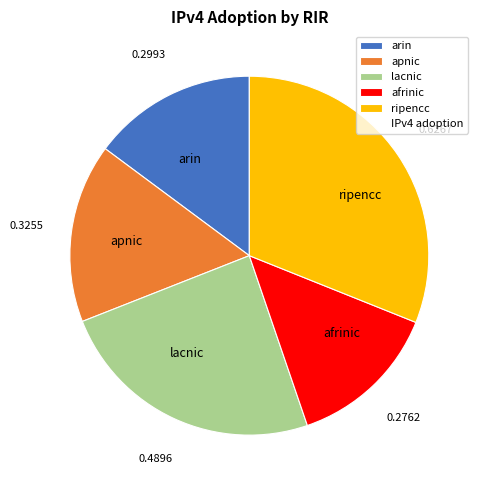

Which has a higher value, lacnic or afrinic?

lacnic